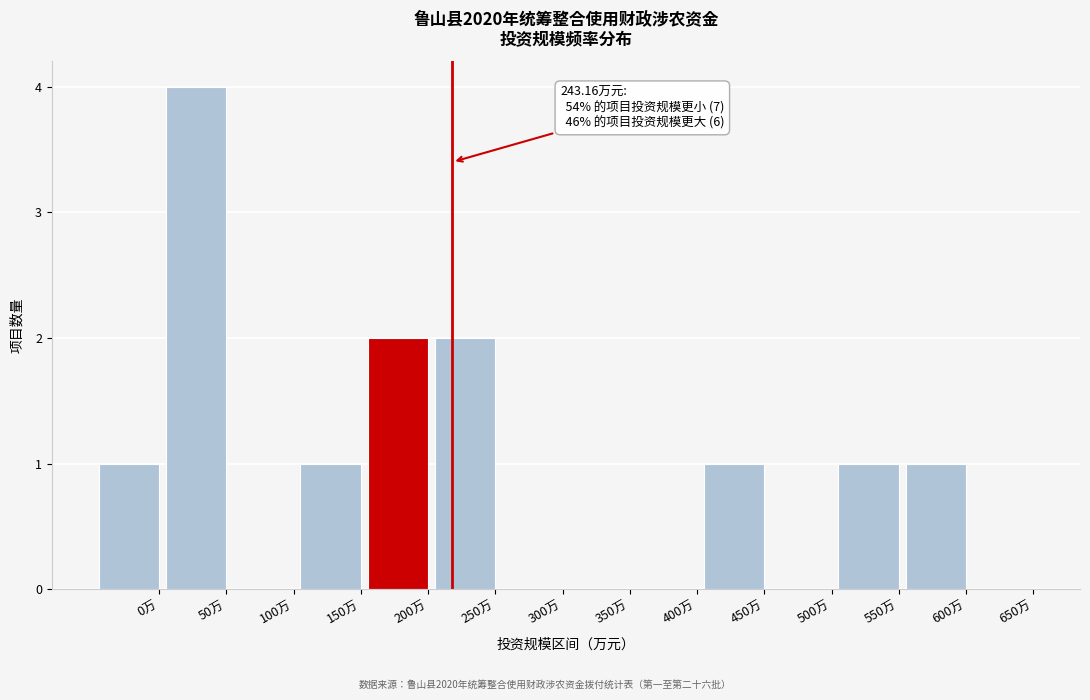

Reading right to left, what are all the values shown in this chart?

650万=0	600万=1	550万=1	500万=0	450万=1	400万=0	350万=0	300万=0	250万=2	200万=2	150万=1	100万=0	50万=4	0万=1